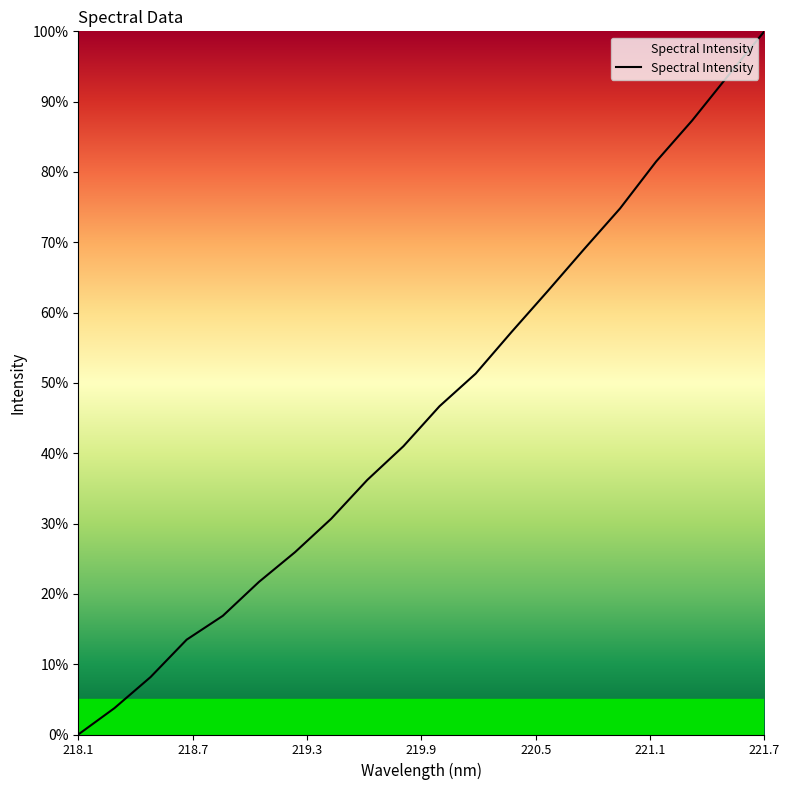

What is the maximum value shown in the chart?

100.0